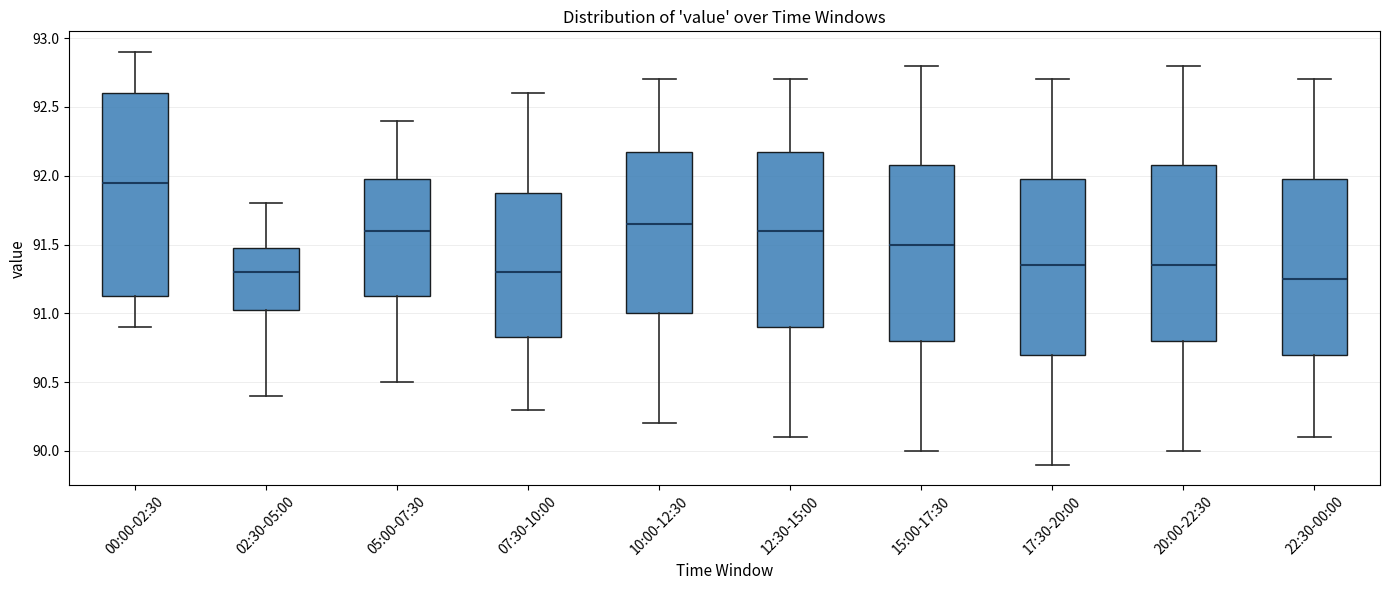

Reading left to right, transcribe this box plot: for each box, give where its median line is, the range the box spans, and where its two whiskers end, as read against the y-axis. The values are not printed on the chart, so give them approximately, as read against the axis.

00:00-02:30: median 91.95, box 91.15 to 92.60, whiskers 90.90 to 92.90
02:30-05:00: median 91.30, box 91.05 to 91.50, whiskers 90.40 to 91.80
05:00-07:30: median 91.60, box 91.15 to 92.00, whiskers 90.50 to 92.40
07:30-10:00: median 91.30, box 90.85 to 91.90, whiskers 90.30 to 92.60
10:00-12:30: median 91.65, box 91.00 to 92.20, whiskers 90.20 to 92.70
12:30-15:00: median 91.60, box 90.90 to 92.20, whiskers 90.10 to 92.70
15:00-17:30: median 91.50, box 90.80 to 92.10, whiskers 90.00 to 92.80
17:30-20:00: median 91.35, box 90.70 to 92.00, whiskers 89.90 to 92.70
20:00-22:30: median 91.35, box 90.80 to 92.10, whiskers 90.00 to 92.80
22:30-00:00: median 91.25, box 90.70 to 92.00, whiskers 90.10 to 92.70